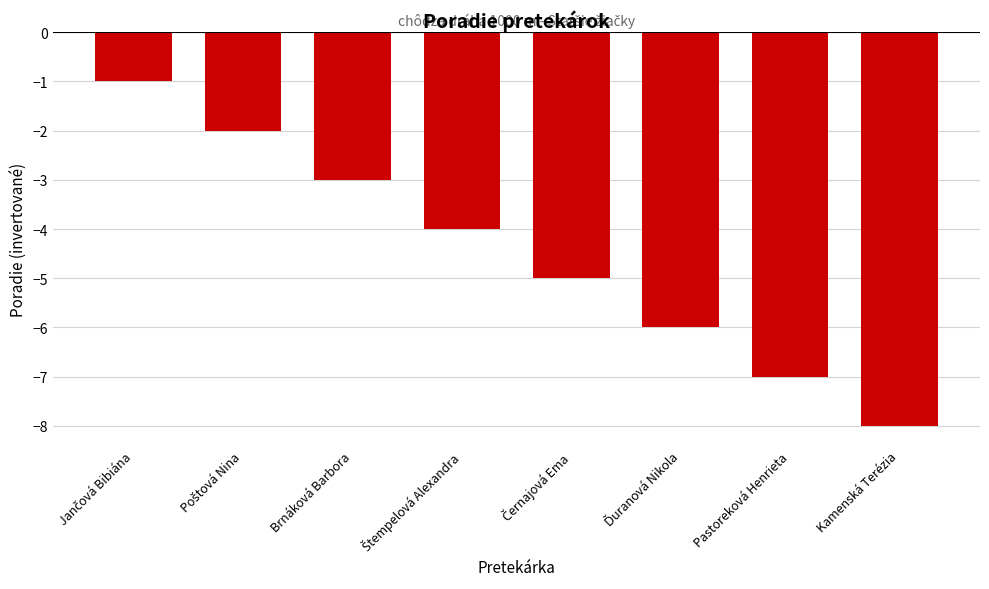

What is the minimum value shown in the chart?

-8